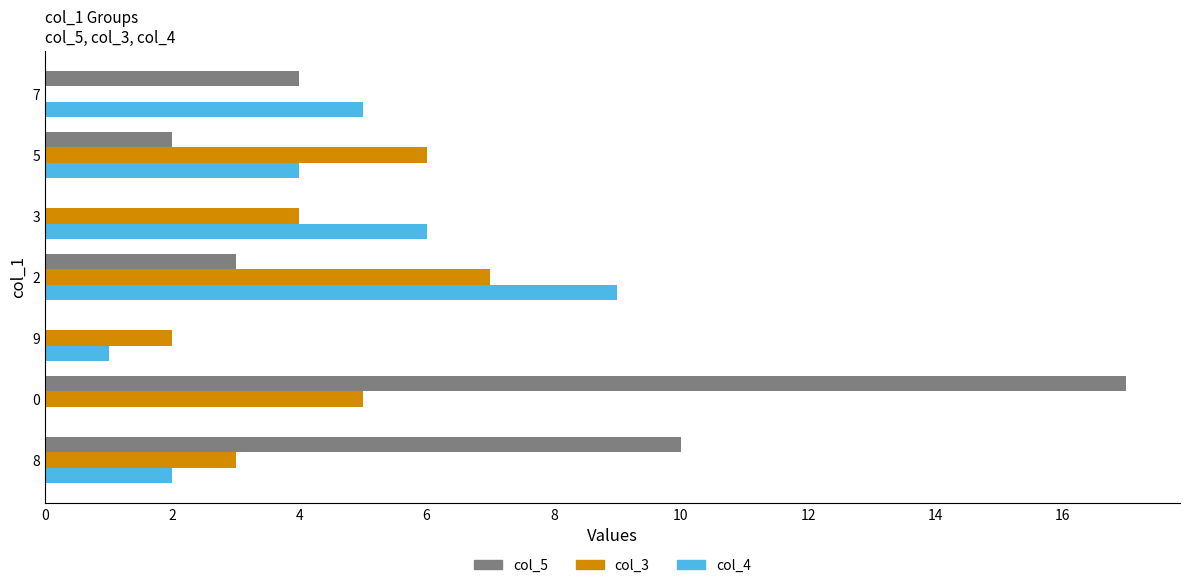

What are all the series names shown in the legend?

col_5, col_3, col_4